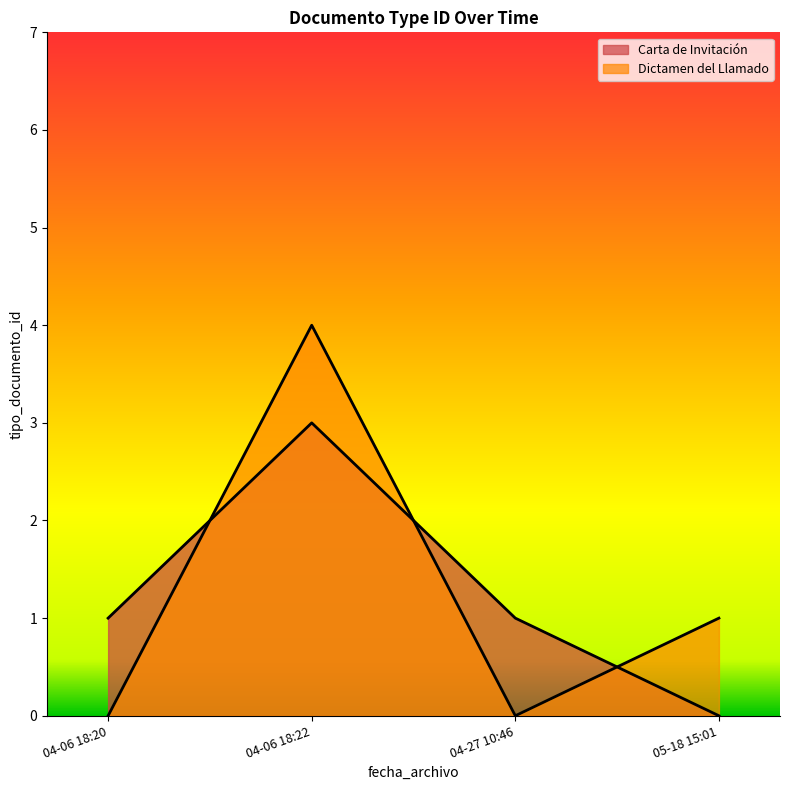

Rank the series by their average value, from lowest to highest.

Carta de Invitación, Dictamen del Llamado